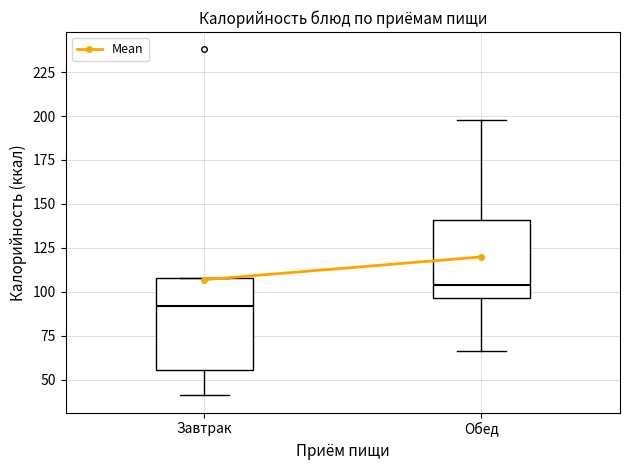

Where does the lower whisker of the box for Завтрак end on the y-axis? The values are not printed on the chart, so give them approximately, as read against the axis.

40